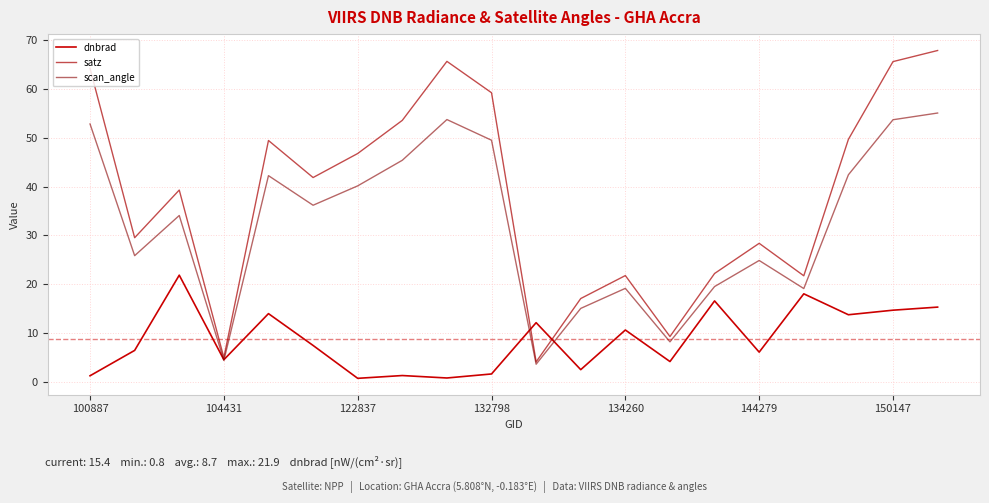

How many lines are shown in the chart?

3